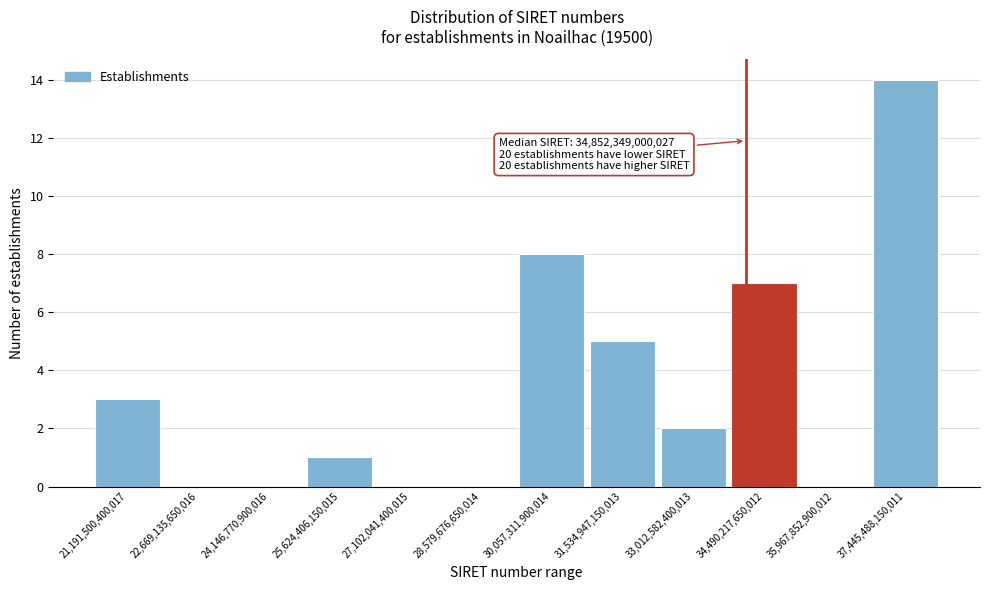

Is it true that the value at 25,624,406,150,015 is 1?

True